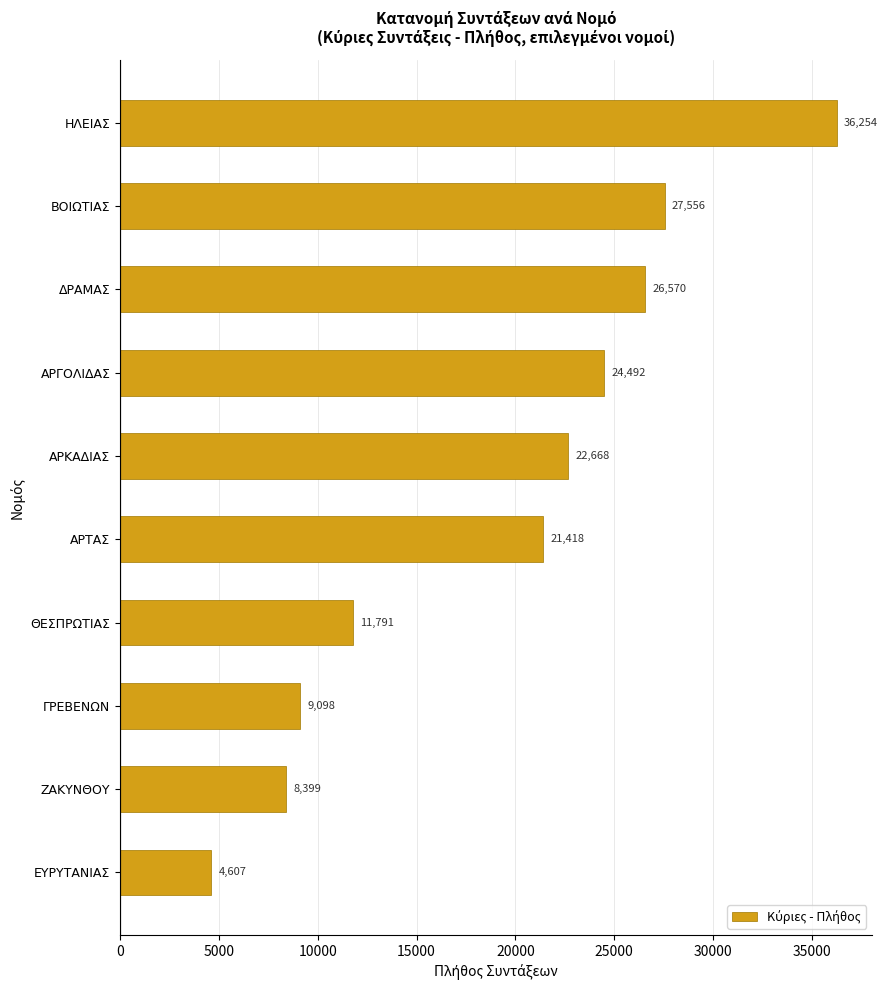

What is the change in value from ΑΡΓΟΛΙΔΑΣ to ΔΡΑΜΑΣ?

+2078